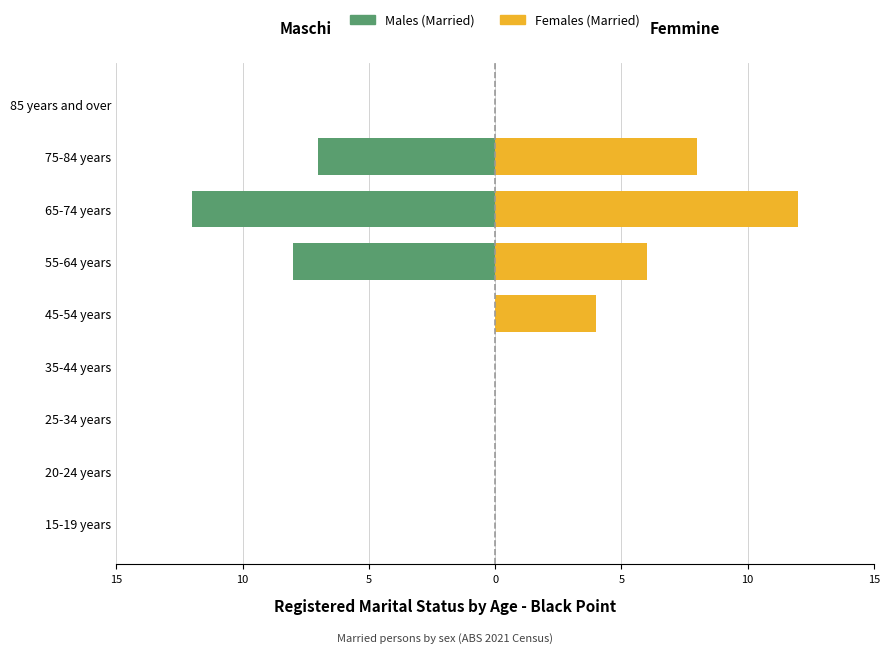

Which series has the largest total across all categories?

Females